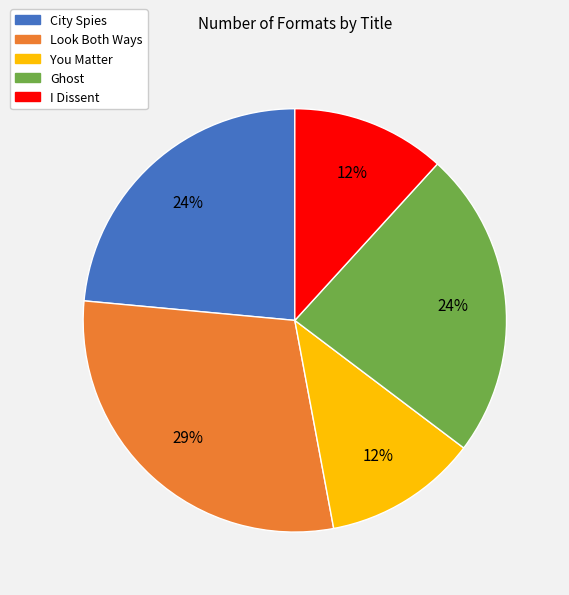

What is the largest slice in the pie chart?

Look Both Ways